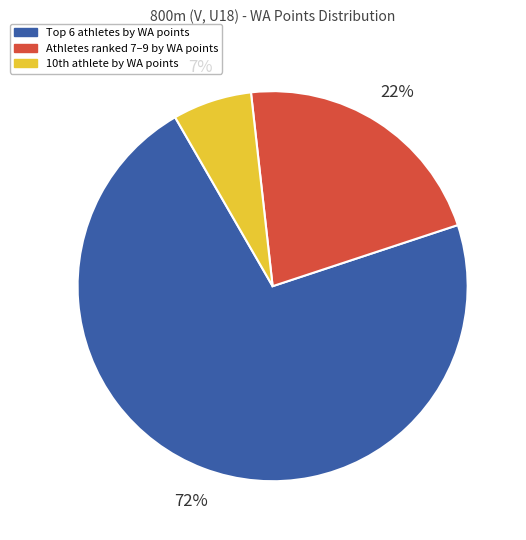

What percentage is the Athletes ranked 7–9 by WA points slice, to the nearest percent?

22%